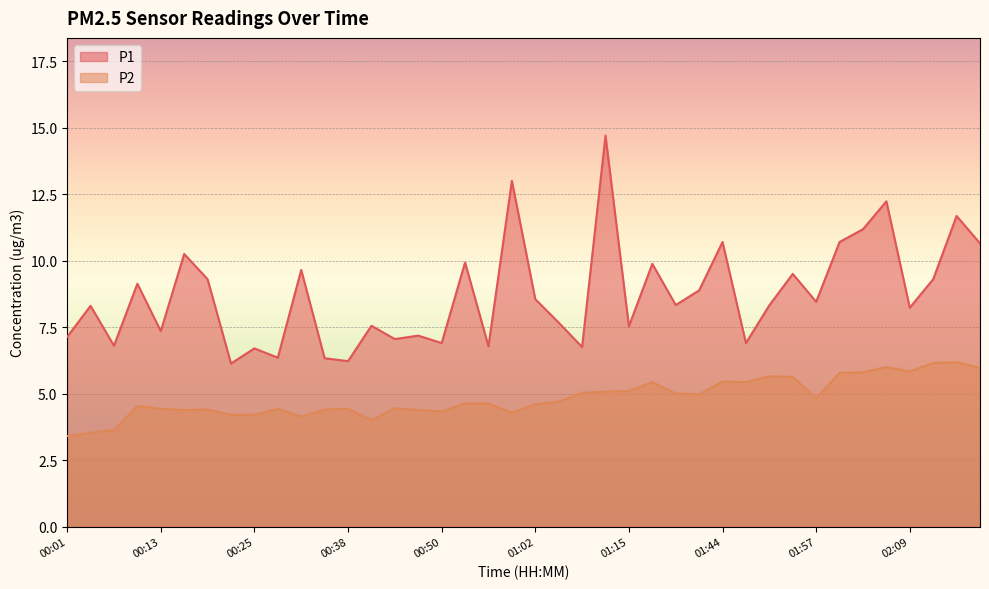

Rank the series at 01:15 from highest to lowest value.

P1, P2